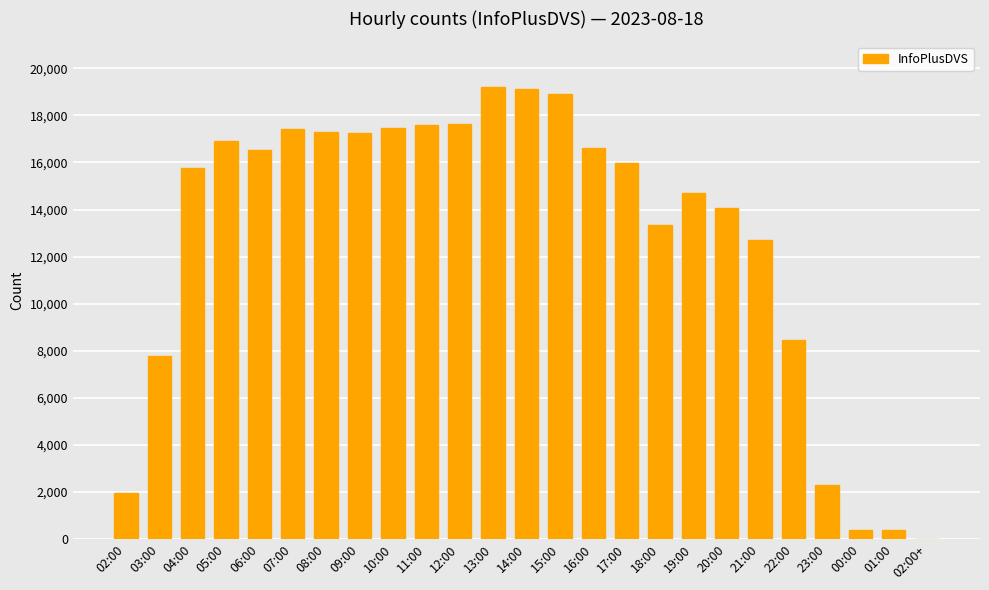

What is the greatest value displayed?

19226